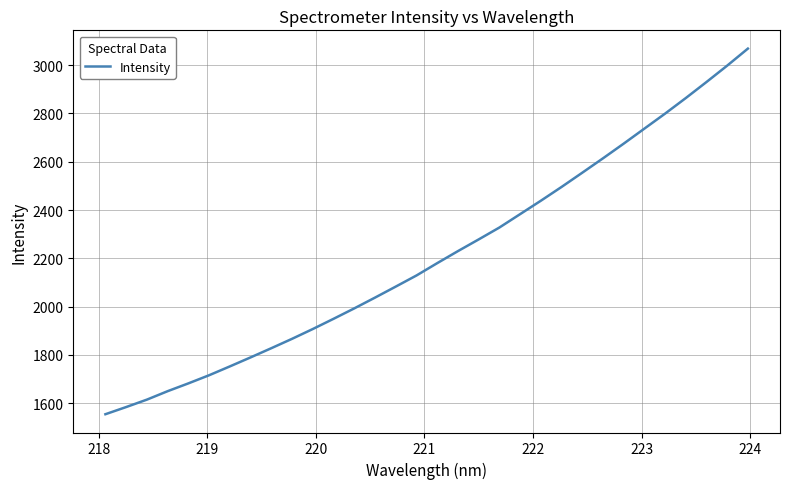

What is the maximum value shown in the chart?

3068.0